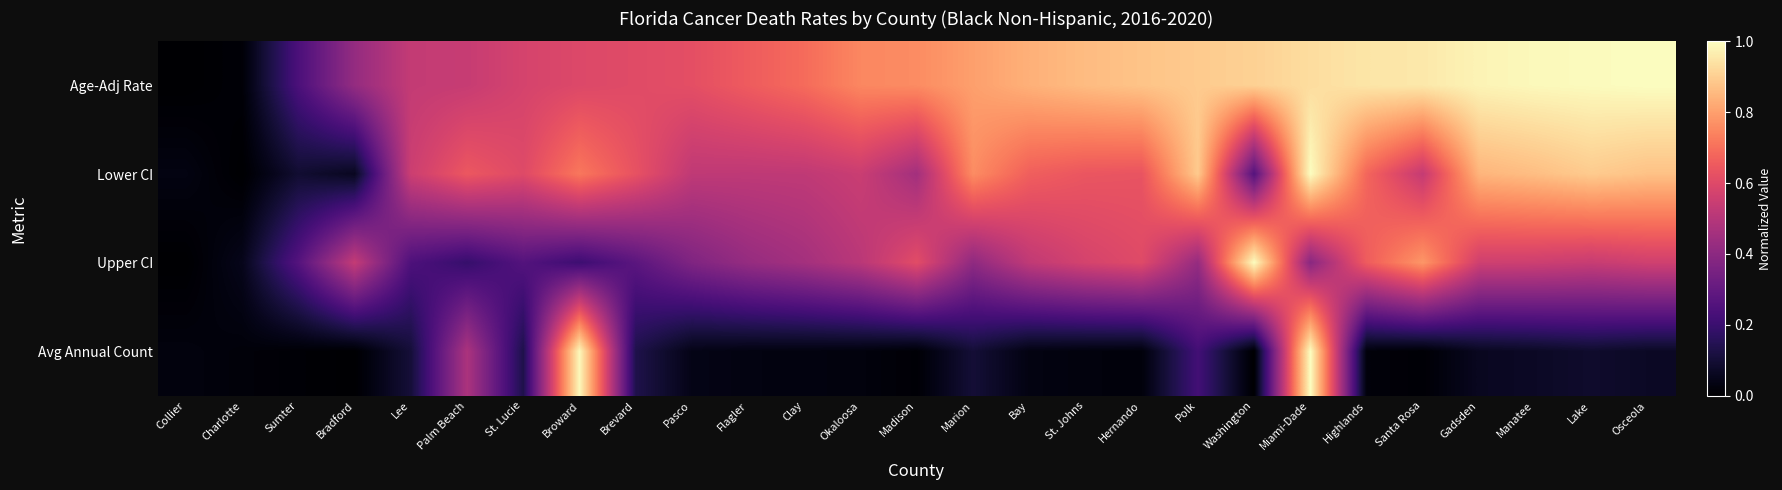

What is the total value across all series at Madison?

1.8